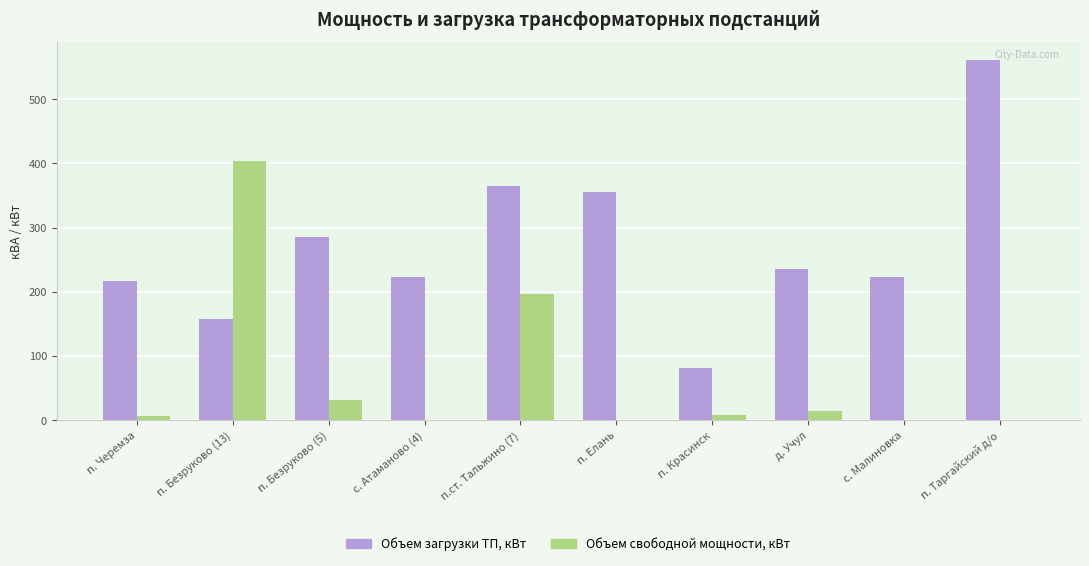

Is the value of Объем загрузки ТП, кВт at д. Учул greater than the value of Объем свободной мощности, кВт at п.ст. Тальжино (7)?

Yes